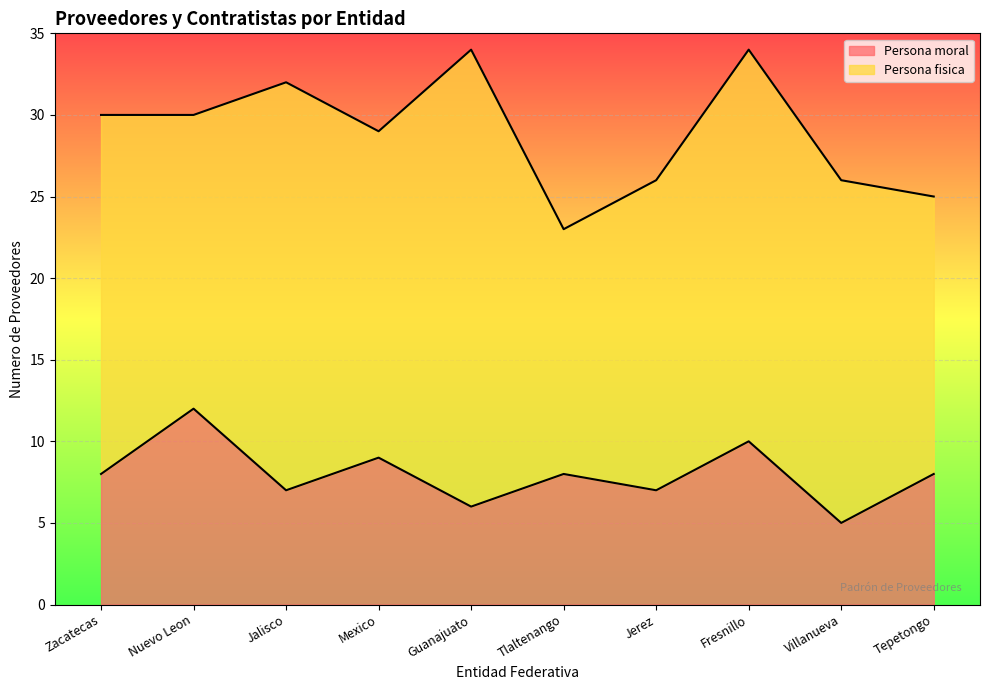

The chart shows a value of 6 at Guanajuato. True or false?

True